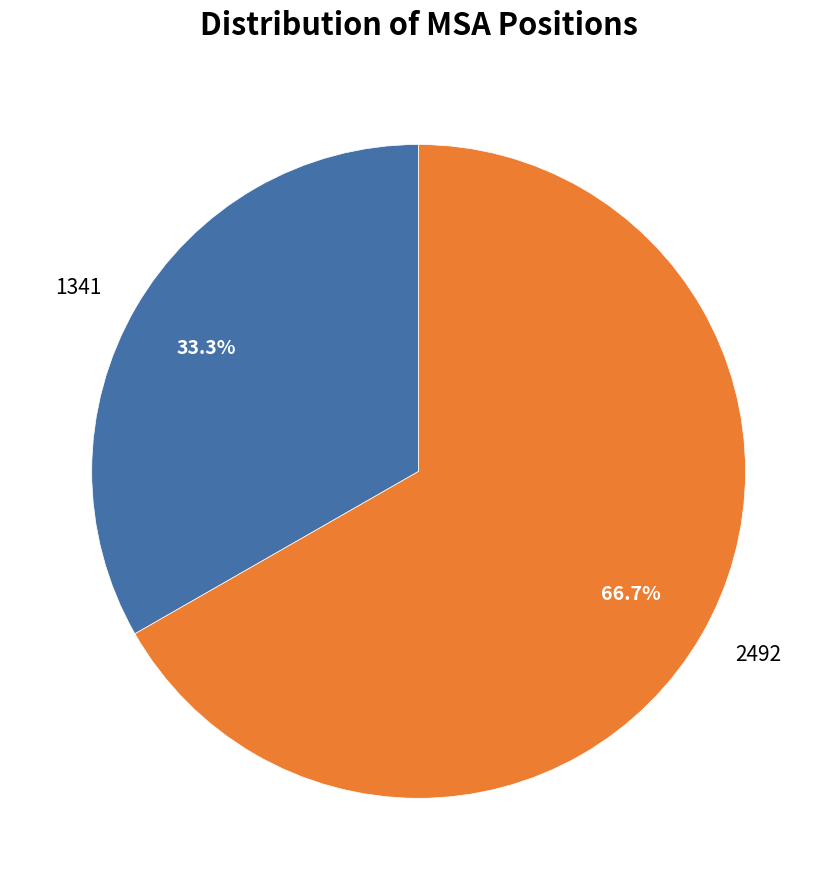

What percentage is the 2492 slice, to the nearest percent?

67%